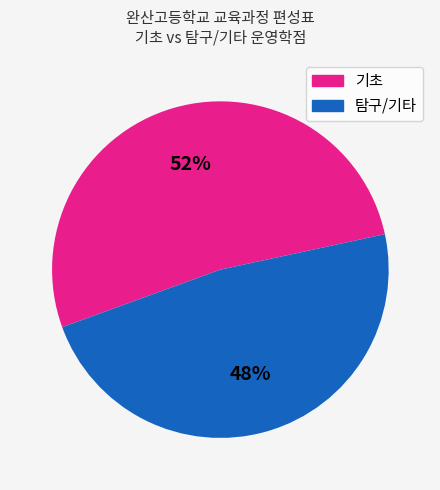

Does 기초 represent more than half of the total?

Yes